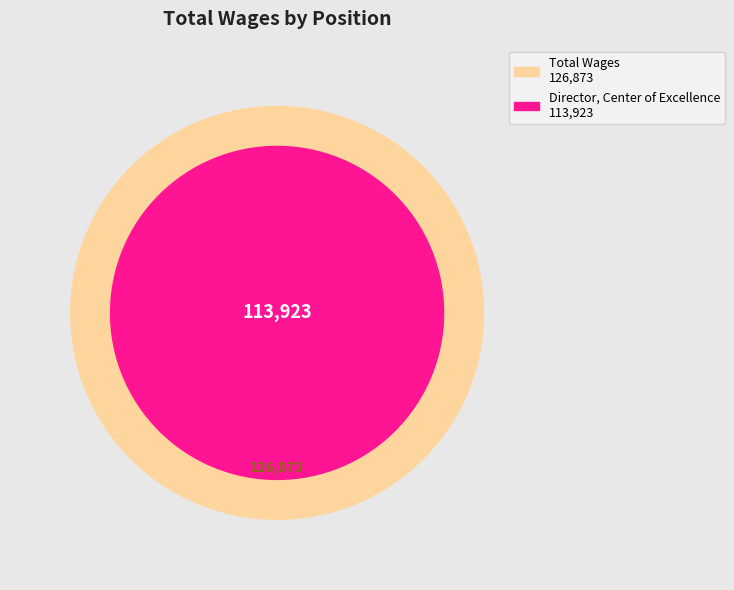

How much of the chart is everything except Director, Center of Excellence?

10.2%